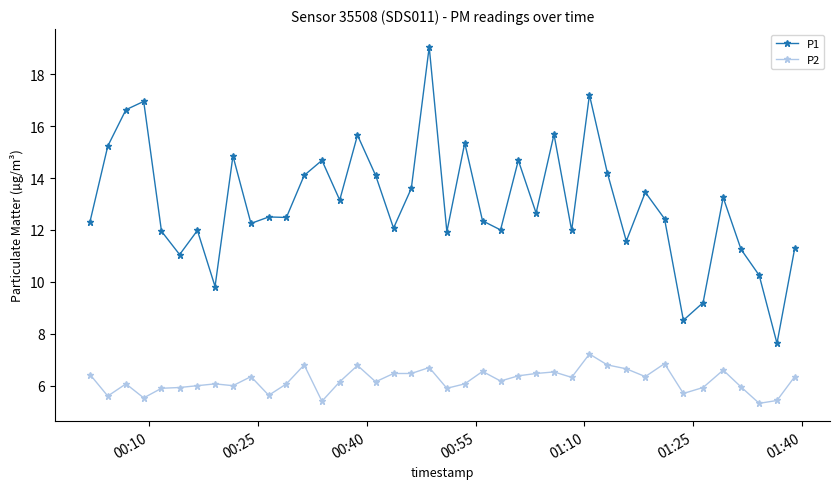

How many distinct data groups are displayed?

2